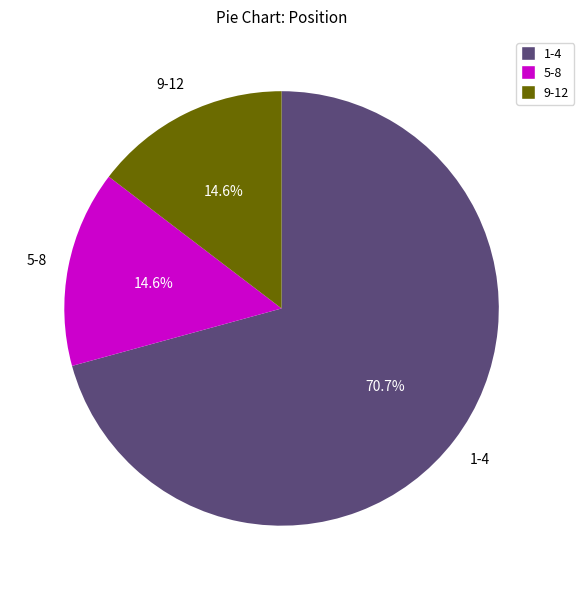

Do 1-4 and 5-8 together represent more than half of the pie?

Yes